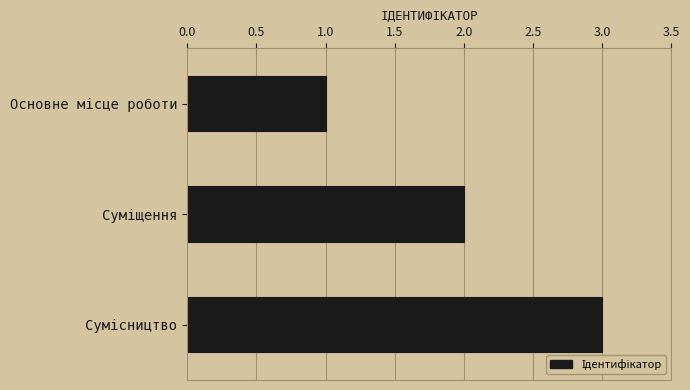

What is the sum of all values?

6